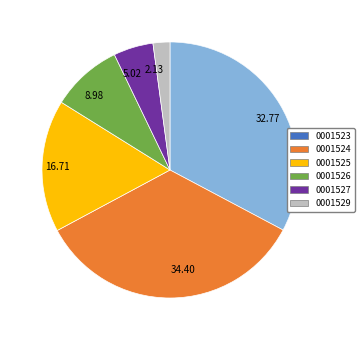

What is the ratio of the value at 16.71 to the value at 32.77?

0.5